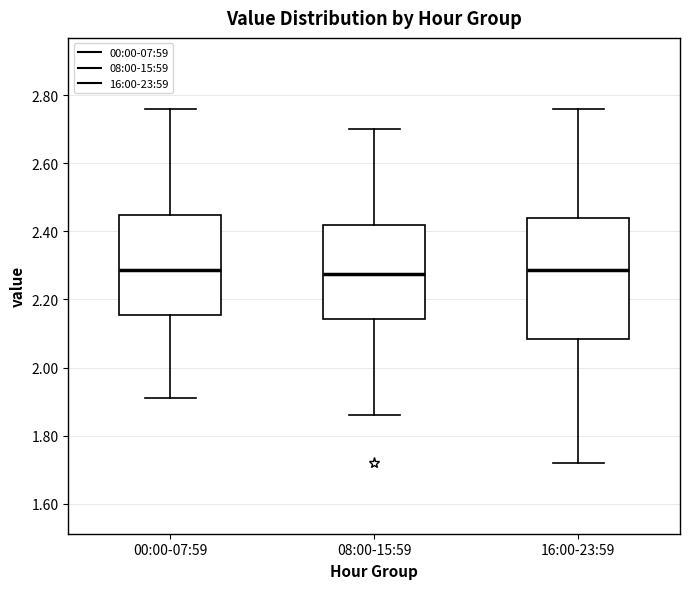

Which box is the tallest, from its lower edge to its upper edge?

16:00-23:59